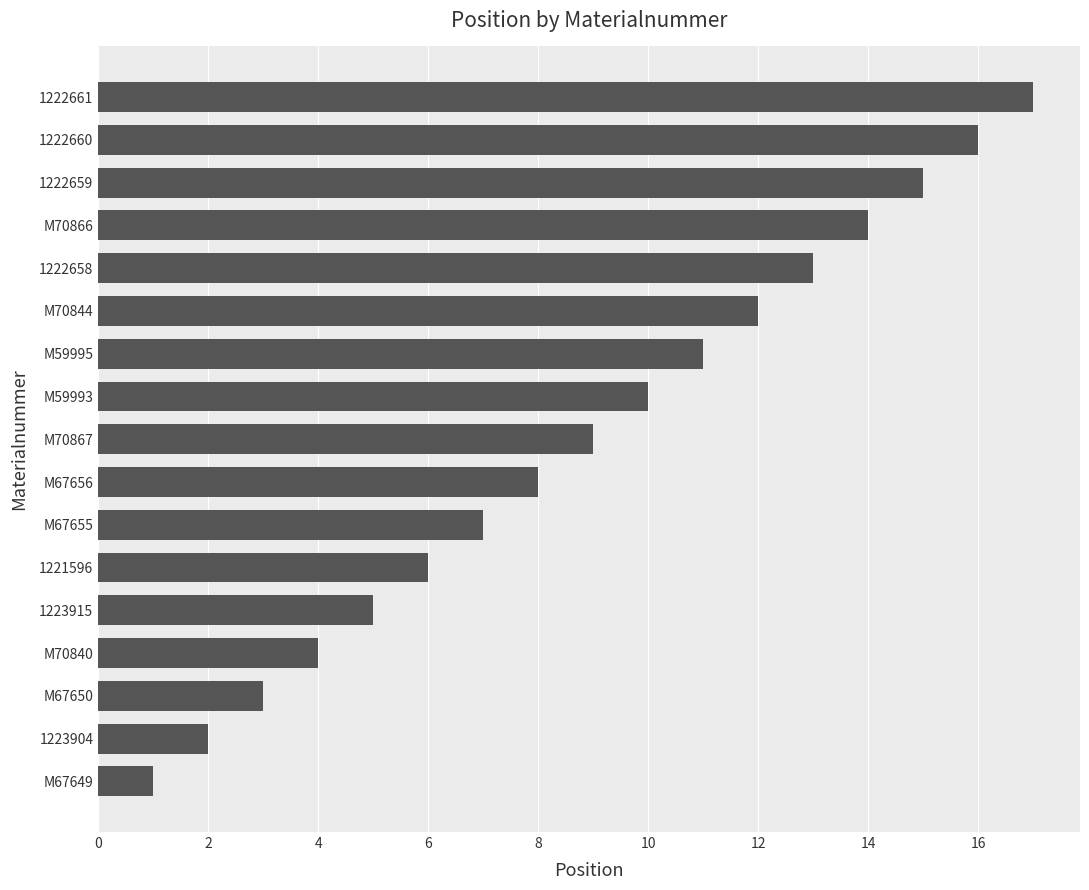

What is the change in value from 1223904 to 1222658?

+11